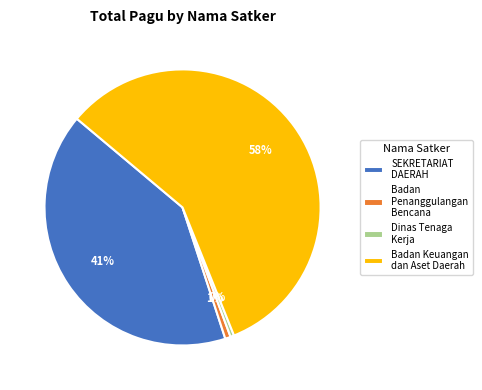

Between Badan Keuangan dan Aset Daerah and Badan Penanggulangan Bencana, which is larger?

Badan Keuangan dan Aset Daerah